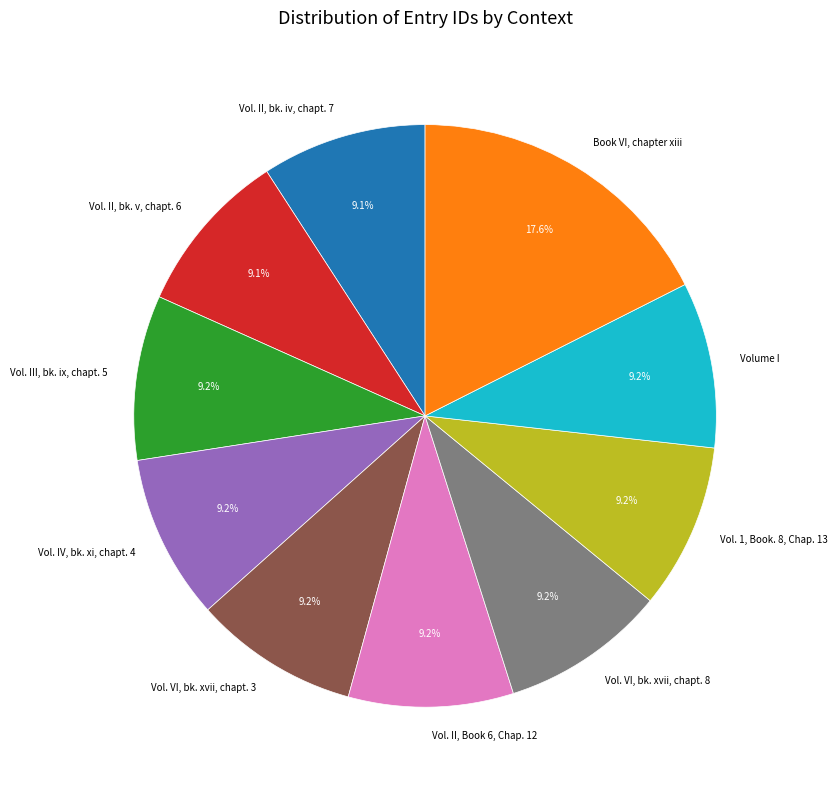

What is the largest slice in the pie chart?

Book VI, chapter xiii